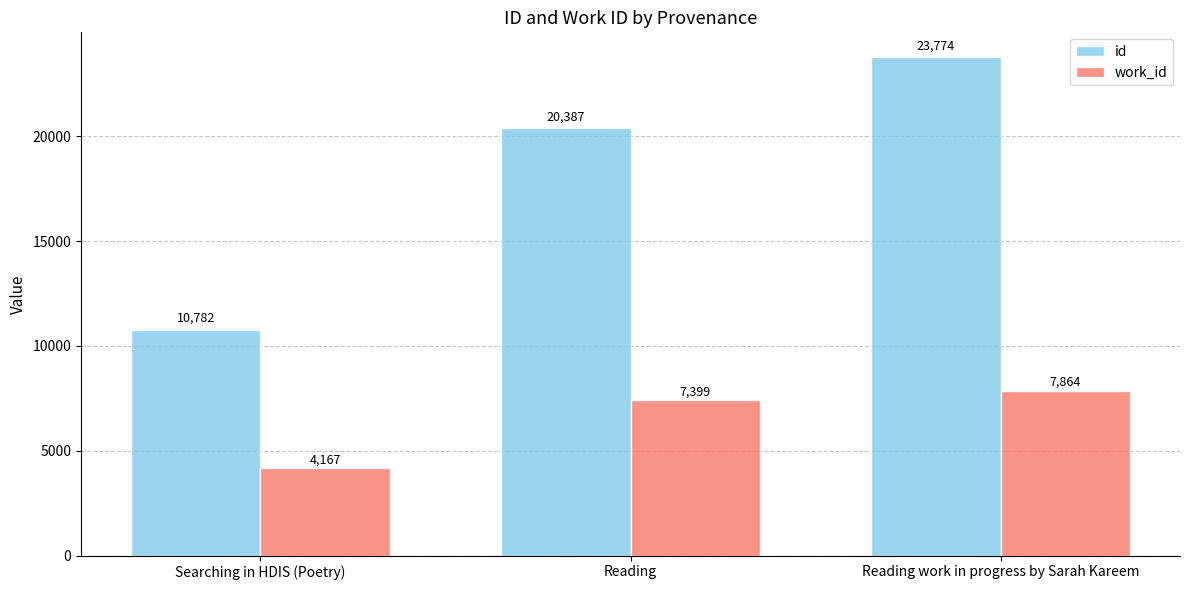

Reading left to right, extract all data points from this chart.

id: Searching in HDIS (Poetry)=10782	Reading=20387	Reading work in progress by Sarah Kareem=23774
work_id: Searching in HDIS (Poetry)=4167	Reading=7399	Reading work in progress by Sarah Kareem=7864